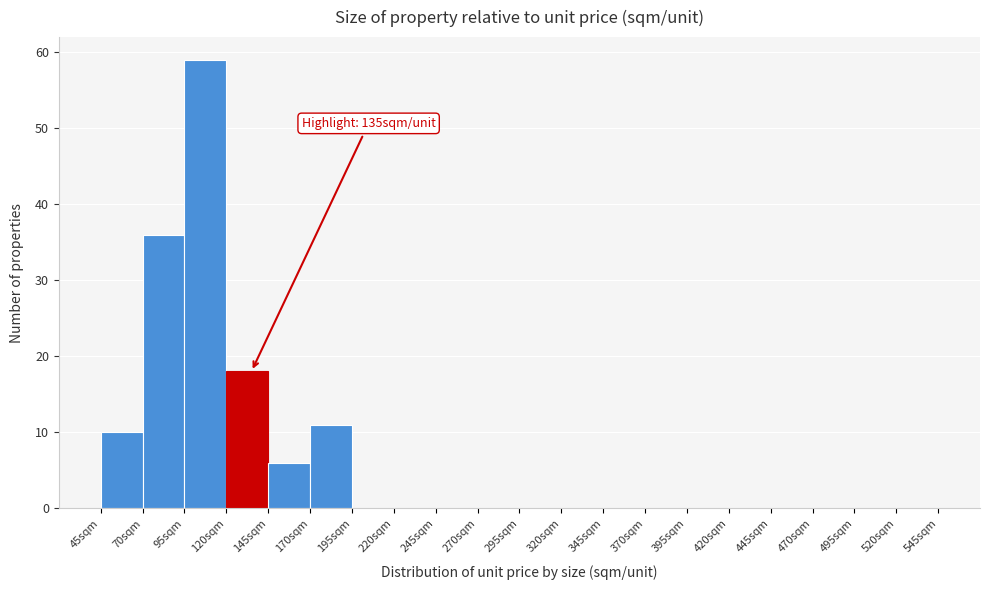

Which range on the x-axis has the tallest bar?

95 to 120